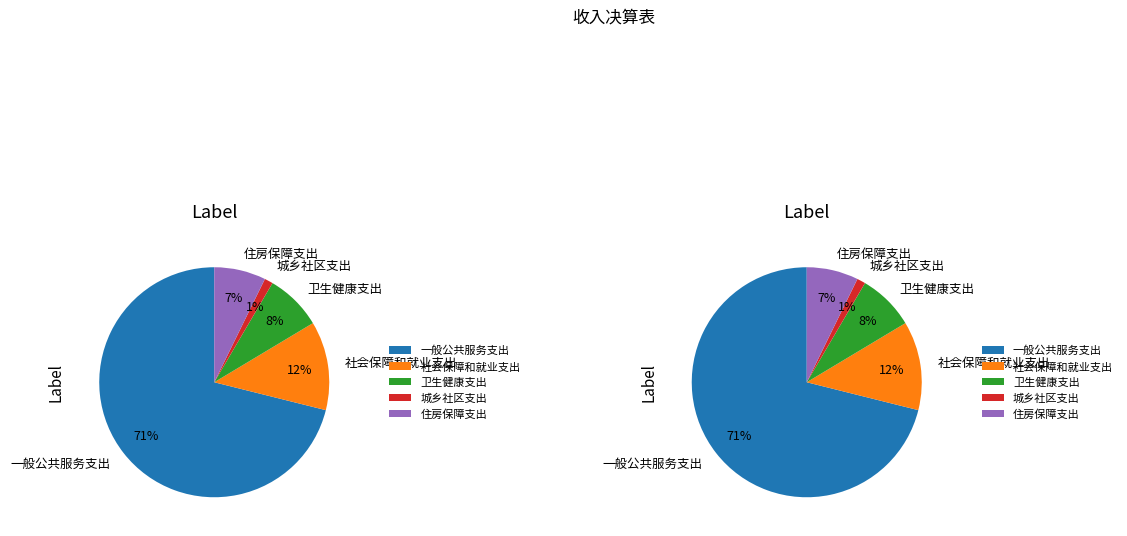

Which category has the smallest portion of the pie?

城乡社区支出